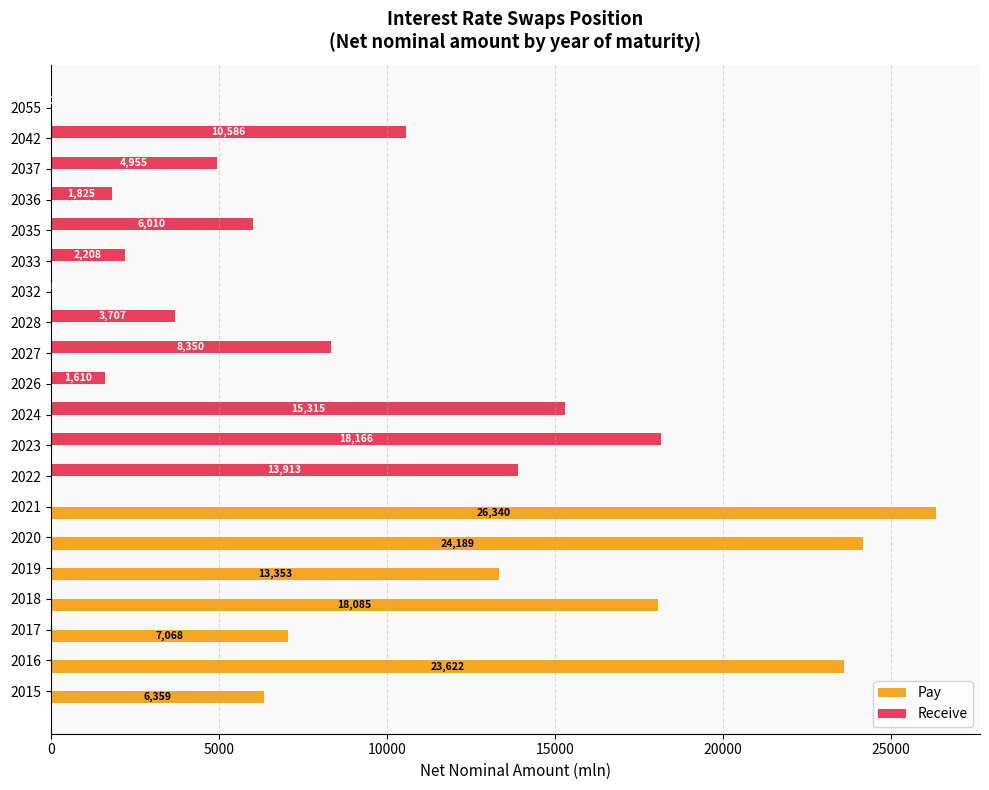

What are all the series names shown in the legend?

Pay, Receive